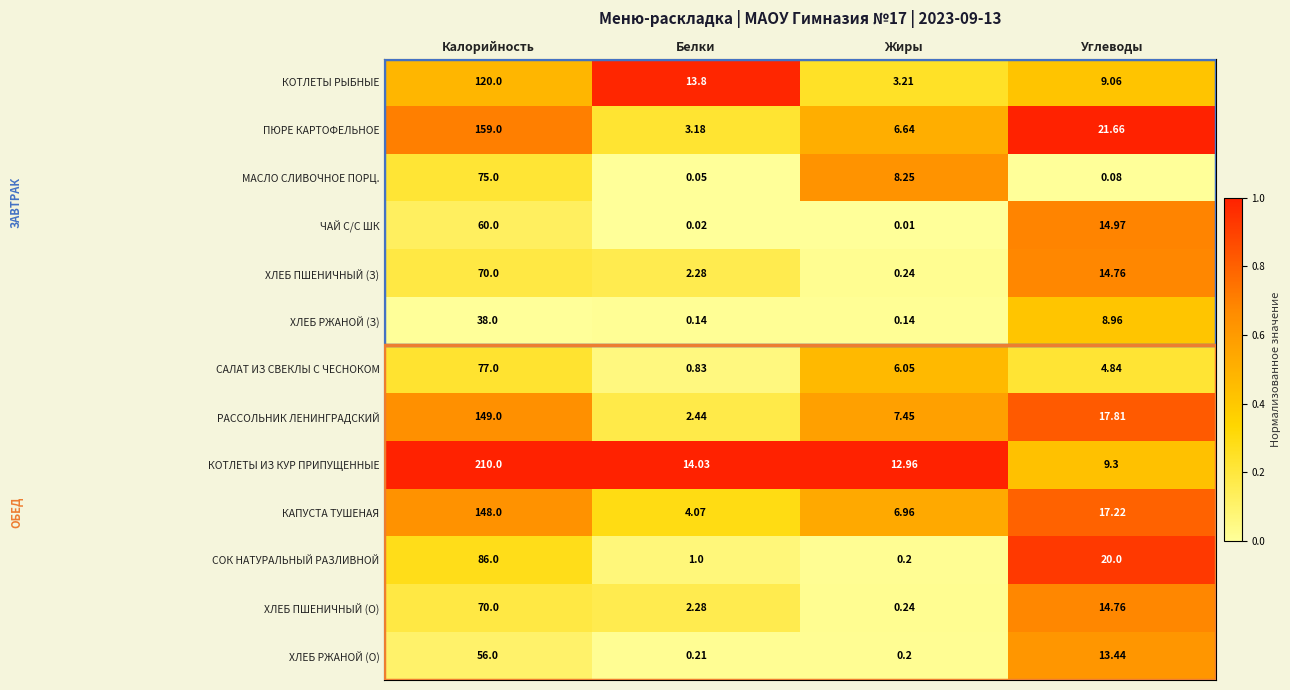

Which series has the largest total across all categories?

КОТЛЕТЫ ИЗ КУР ПРИПУЩЕННЫЕ